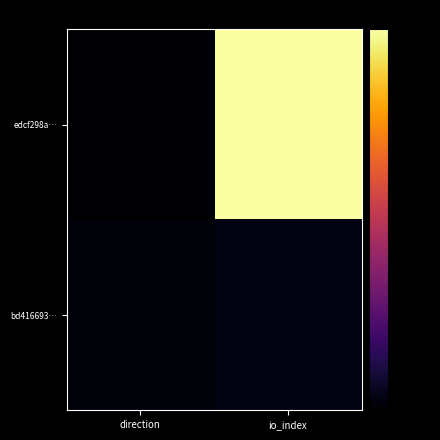

At which category is the sum across all series the highest?

io_index